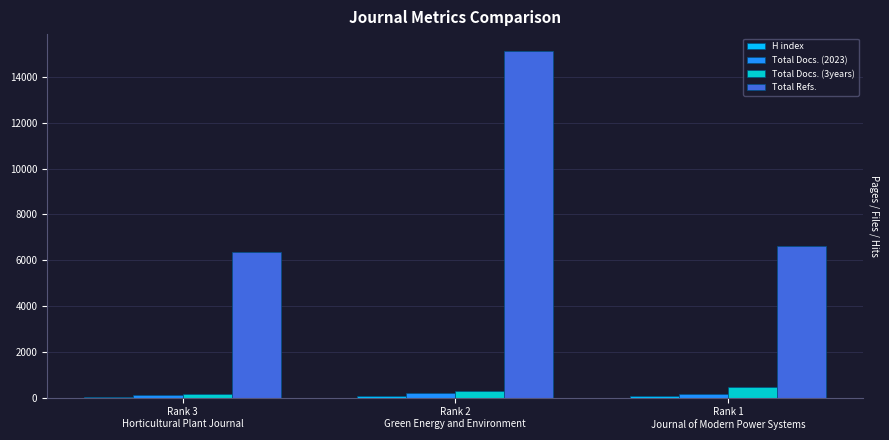

What is the sum of all Total Refs. values?

28125